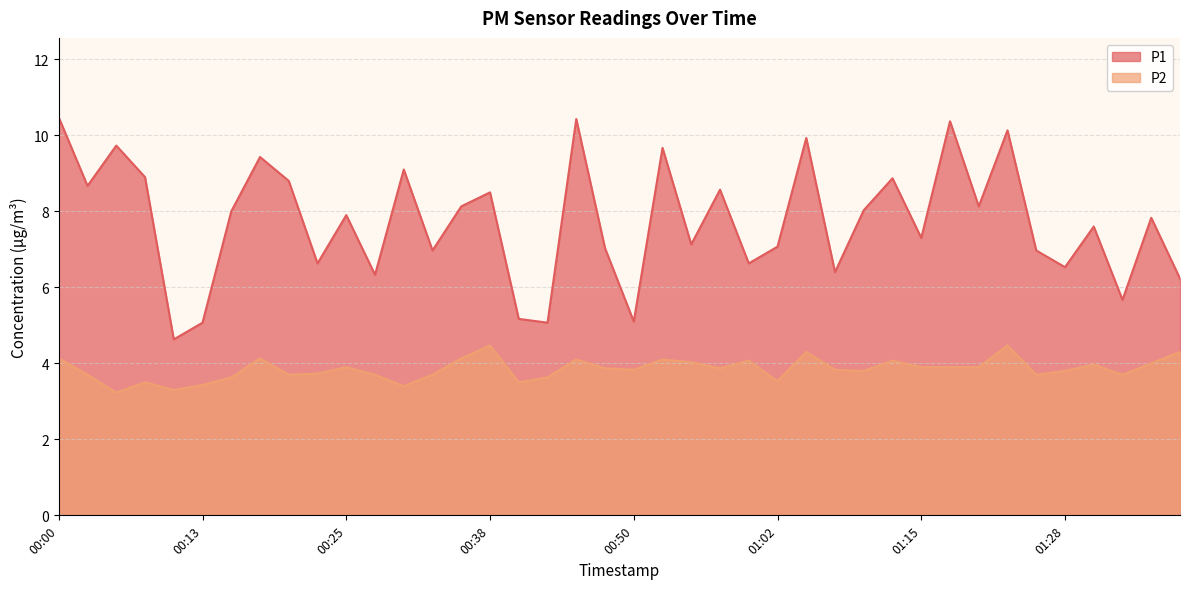

Which has a higher value, 01:15 or 00:50?

01:15